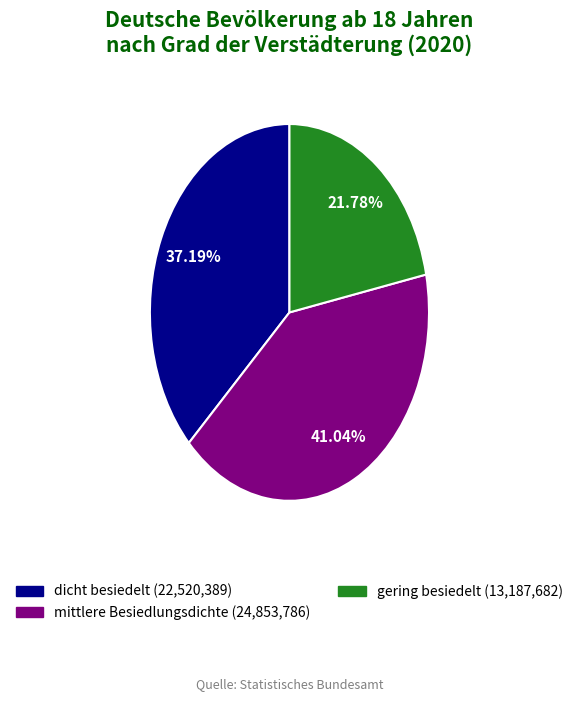

How many slices are in this pie chart?

3